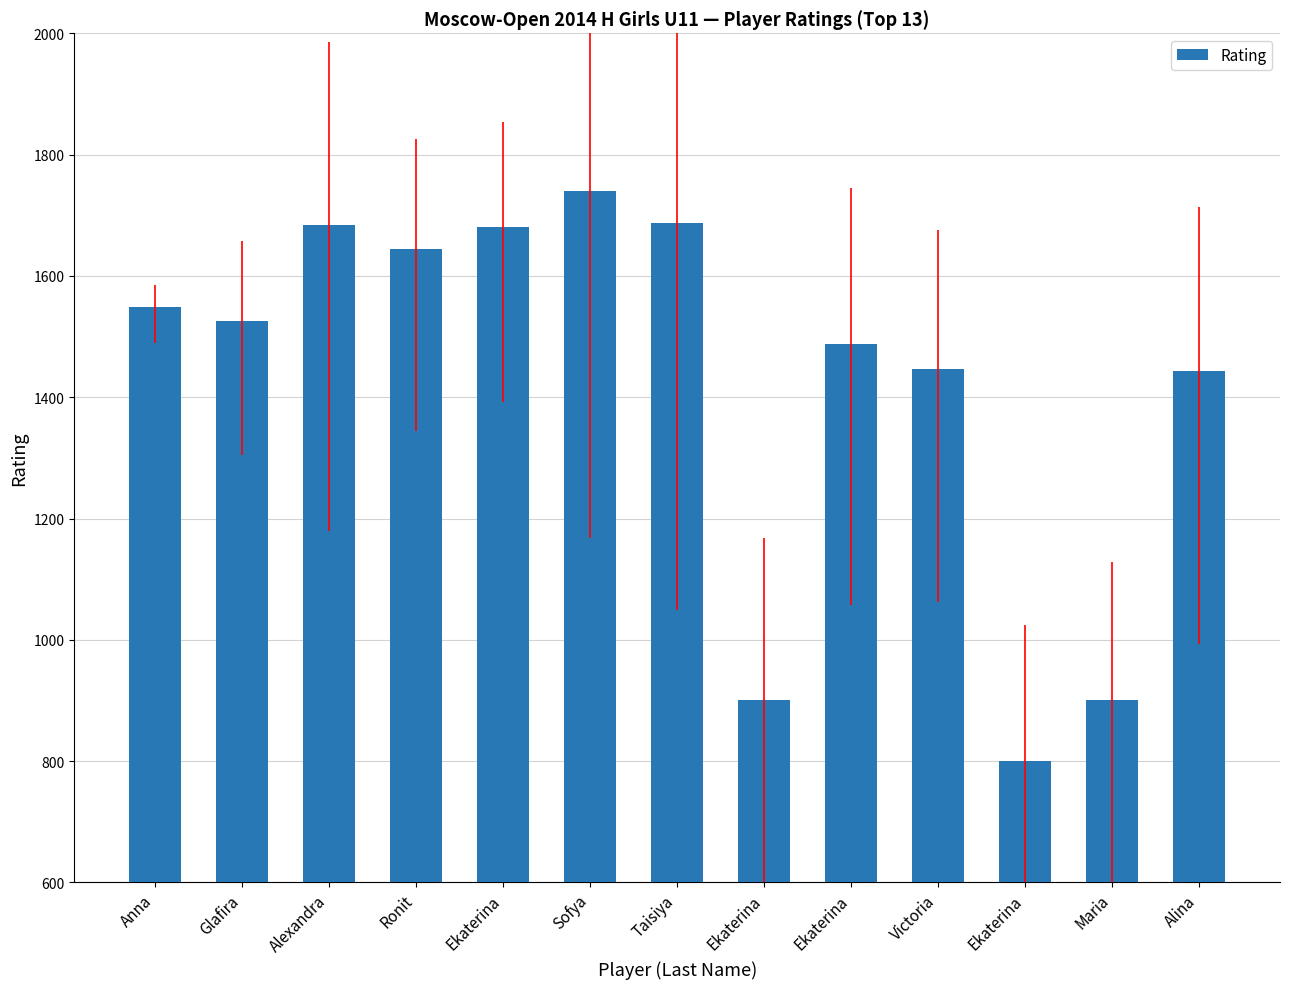

What is the change in value from Ekaterina to Ekaterina?

-687